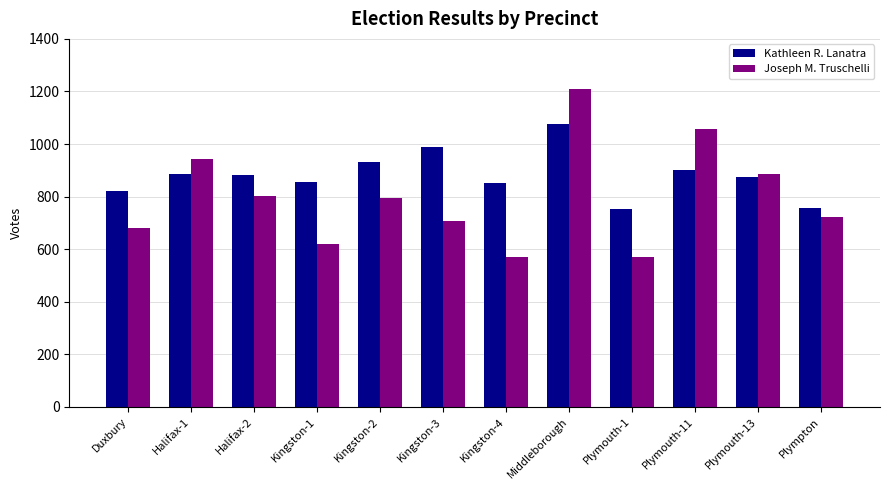

Which series has the widest spread of values?

Joseph M. Truschelli